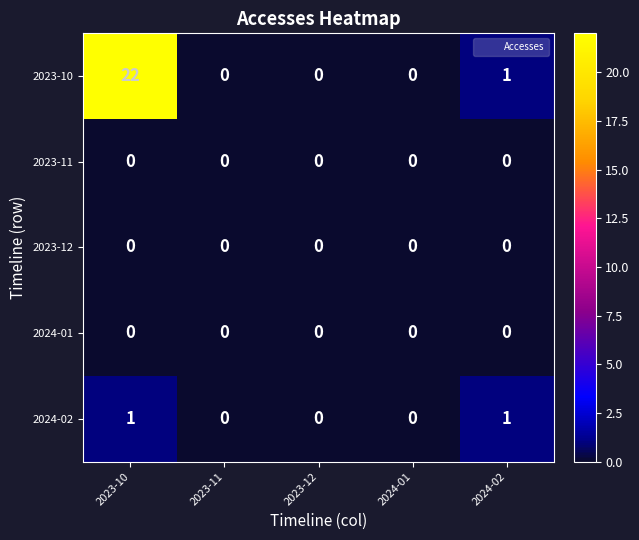

True or false: 2023-11 has a value of 0 at 2023-12.

True